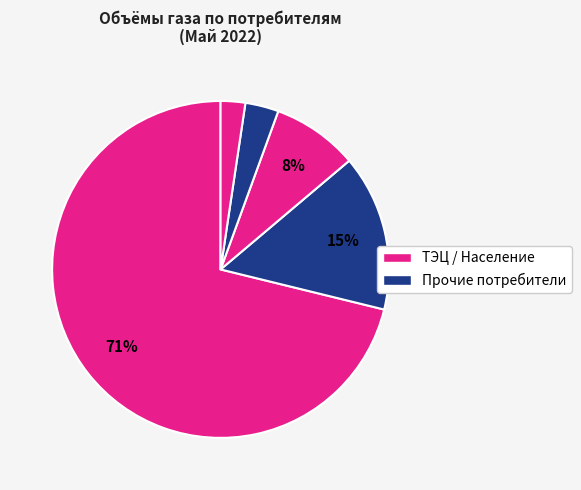

How many slices are in this pie chart?

5